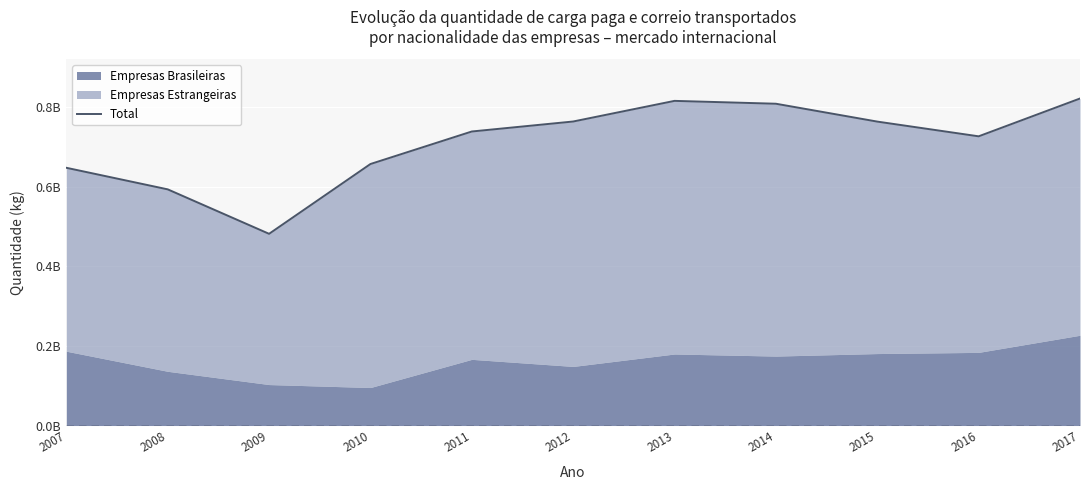

True or false: the data shows 808125245 at 2014.

True